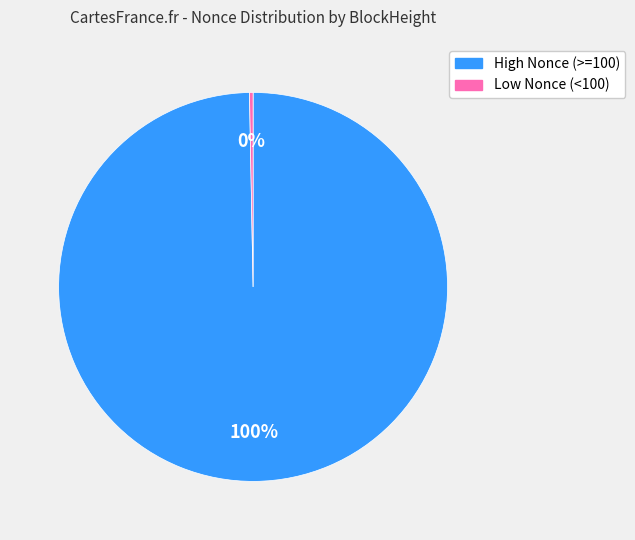

Is there any slice that represents more than half of the pie?

Yes